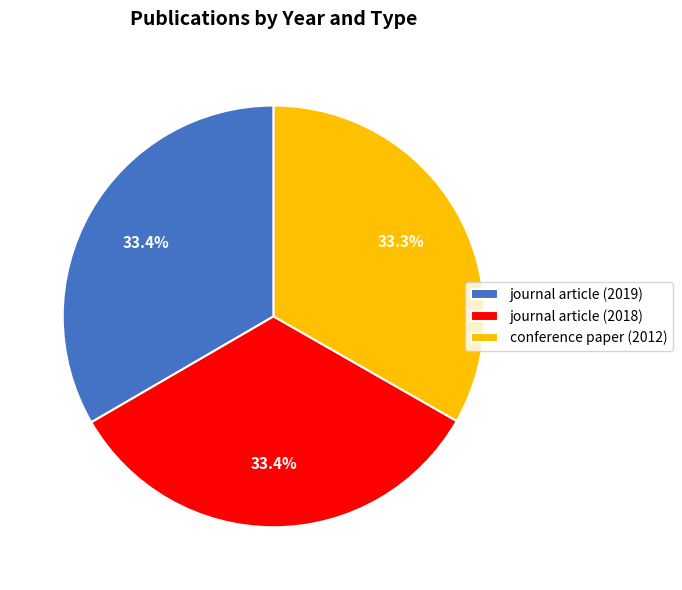

To the nearest percent, what is the combined percentage of journal article (2019) and journal article (2018)?

67%